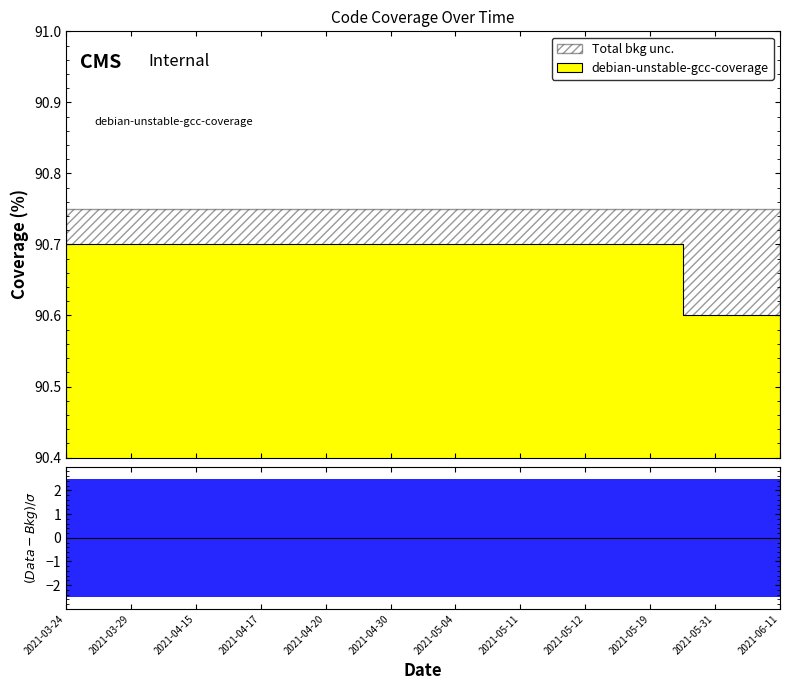

Reading right to left, transcribe all the data shown in this chart.

90.6	90.6	90.7	90.7	90.7	90.7	90.7	90.7	90.7	90.7	90.7	90.7